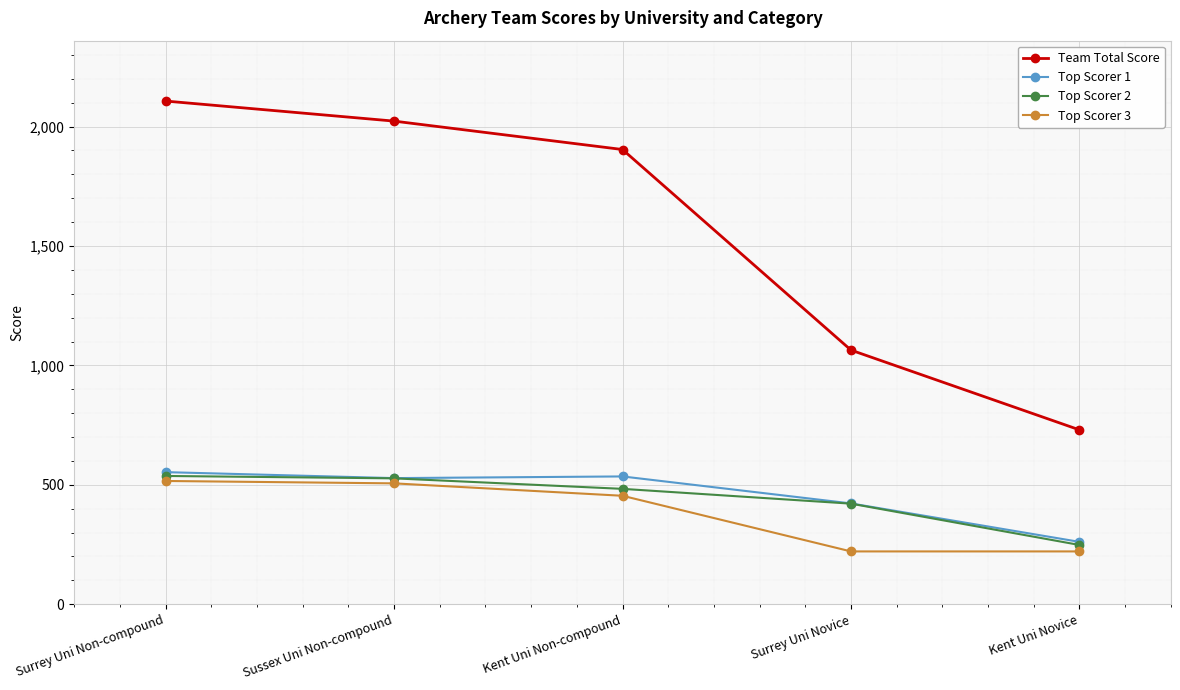

Count the number of categories in the chart.

5